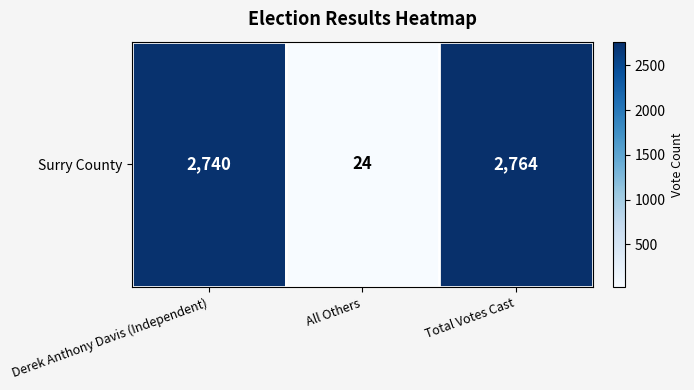

Reading right to left, what are all the values shown in this chart?

Total Votes Cast=2764	All Others=24	Derek Anthony Davis (Independent)=2740